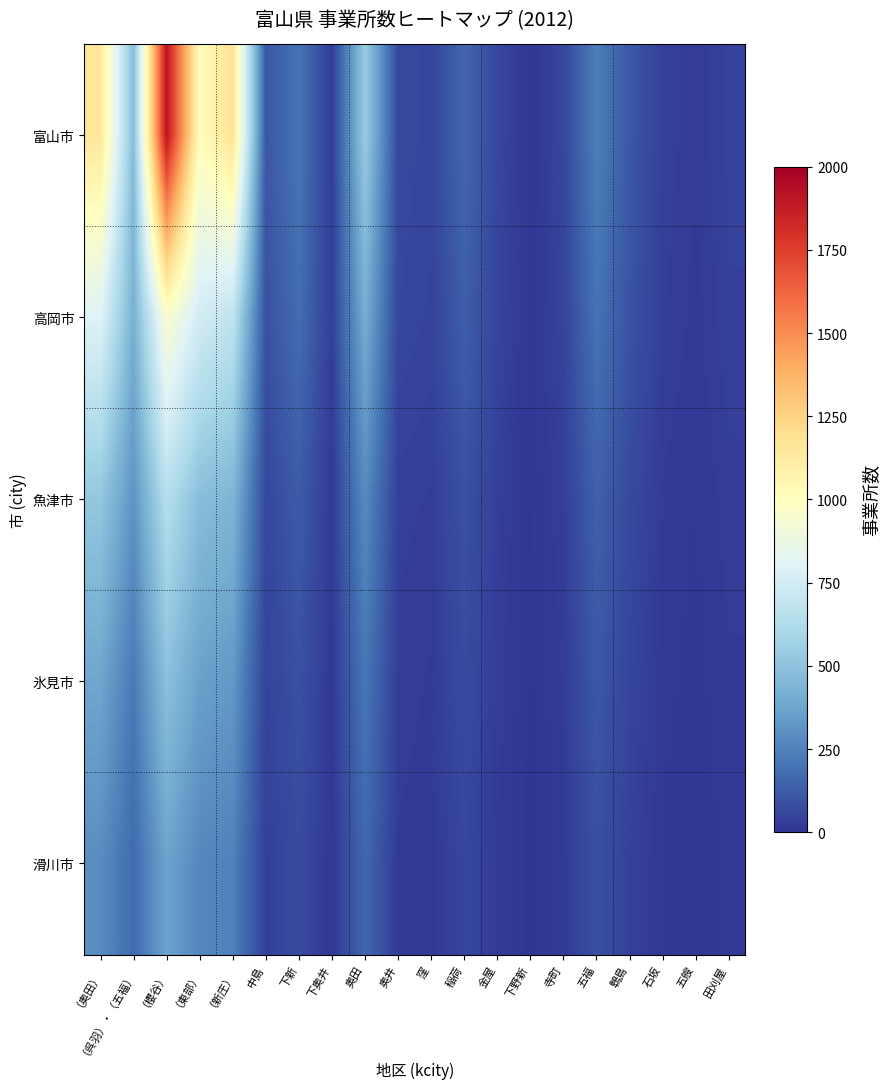

Reading right to left, extract all data points from this chart.

富山市: 田刈屋=42	五艘=25	石坂=37	鵯島=108	五福=240	寺町=56	下野新=10	金屋=57	稲荷=161	窪=51	奥井=61	奥田=539	下奥井=24	下新=204	中島=110	（新庄）=1176	（東部）=1011	（櫻谷）=1910	（呉羽）・（五福）=471	（奥田）=1150
高岡市: 田刈屋=38	五艘=20	石坂=32	鵯島=95	五福=200	寺町=48	下野新=8	金屋=50	稲荷=130	窪=45	奥井=55	奥田=410	下奥井=30	下新=180	中島=90	（新庄）=680	（東部）=750	（櫻谷）=950	（呉羽）・（五福）=420	（奥田）=800
魚津市: 田刈屋=28	五艘=15	石坂=22	鵯島=65	五福=140	寺町=32	下野新=6	金屋=35	稲荷=90	窪=30	奥井=35	奥田=280	下奥井=18	下新=120	中島=60	（新庄）=440	（東部）=480	（櫻谷）=640	（呉羽）・（五福）=310	（奥田）=520
氷見市: 田刈屋=22	五艘=12	石坂=18	鵯島=50	五福=110	寺町=25	下野新=5	金屋=28	稲荷=70	窪=22	奥井=28	奥田=210	下奥井=14	下新=90	中島=45	（新庄）=330	（東部）=360	（櫻谷）=490	（呉羽）・（五福）=220	（奥田）=380
滑川市: 田刈屋=17	五艘=9	石坂=14	鵯島=38	五福=85	寺町=20	下野新=4	金屋=22	稲荷=55	窪=18	奥井=22	奥田=160	下奥井=10	下新=70	中島=35	（新庄）=250	（東部）=270	（櫻谷）=370	（呉羽）・（五福）=170	（奥田）=290